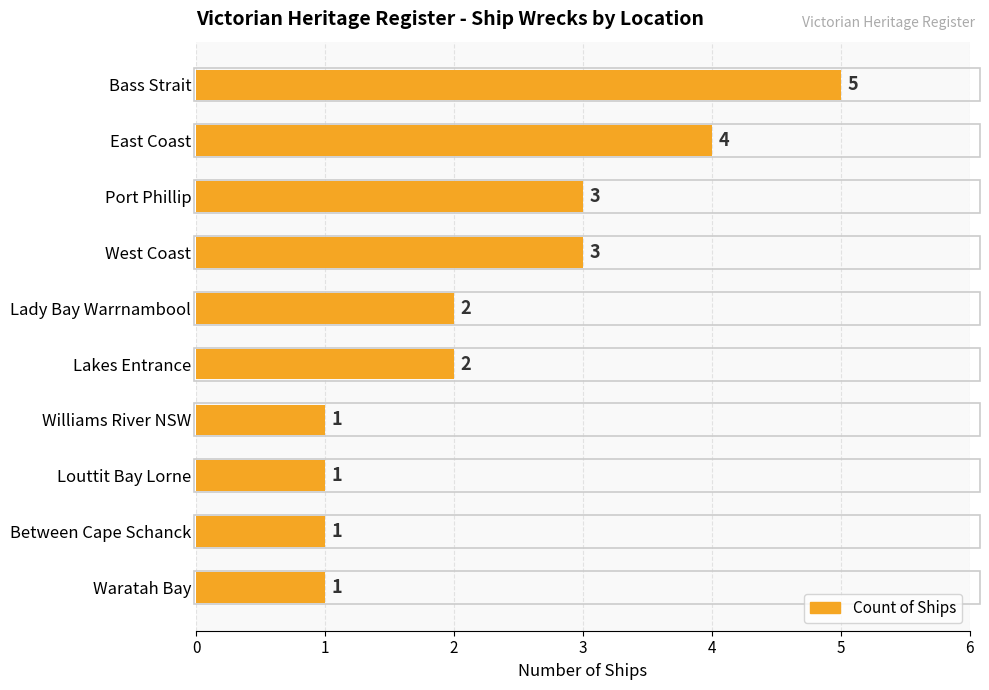

What is the sum of all values?

23